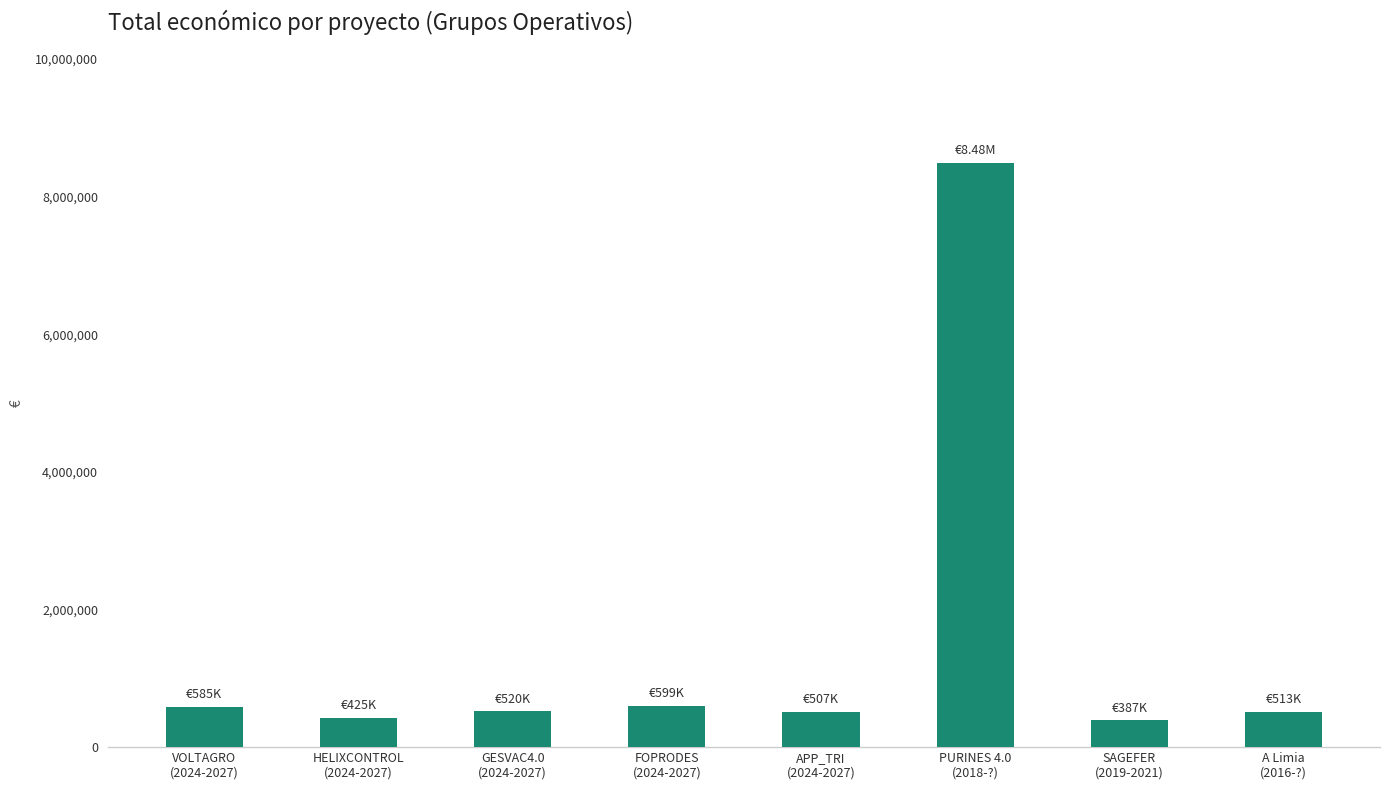

What is the difference between the maximum and second lowest values?

8060279